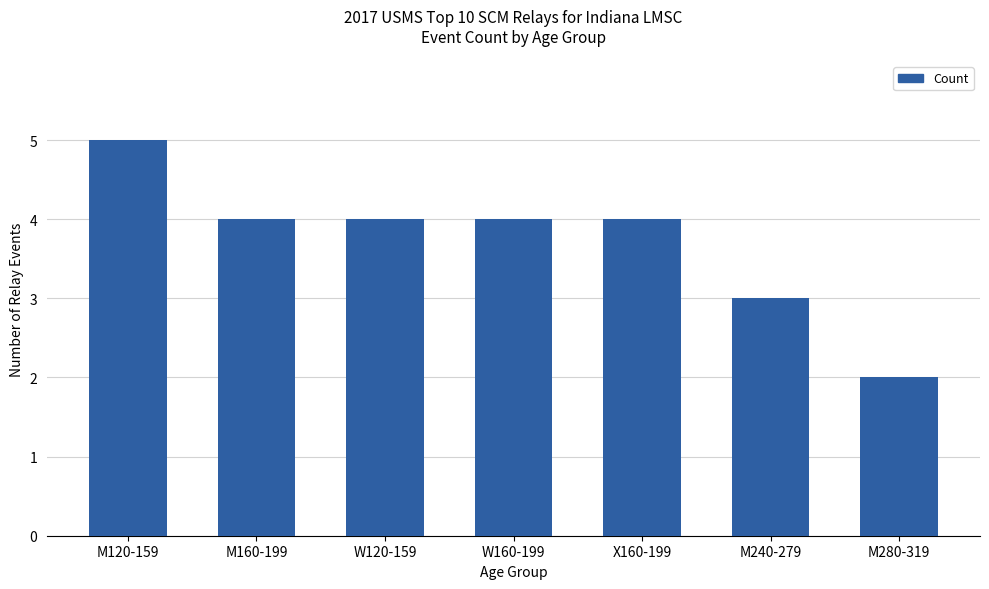

What is the label of the 7th bar from the left?

M280-319